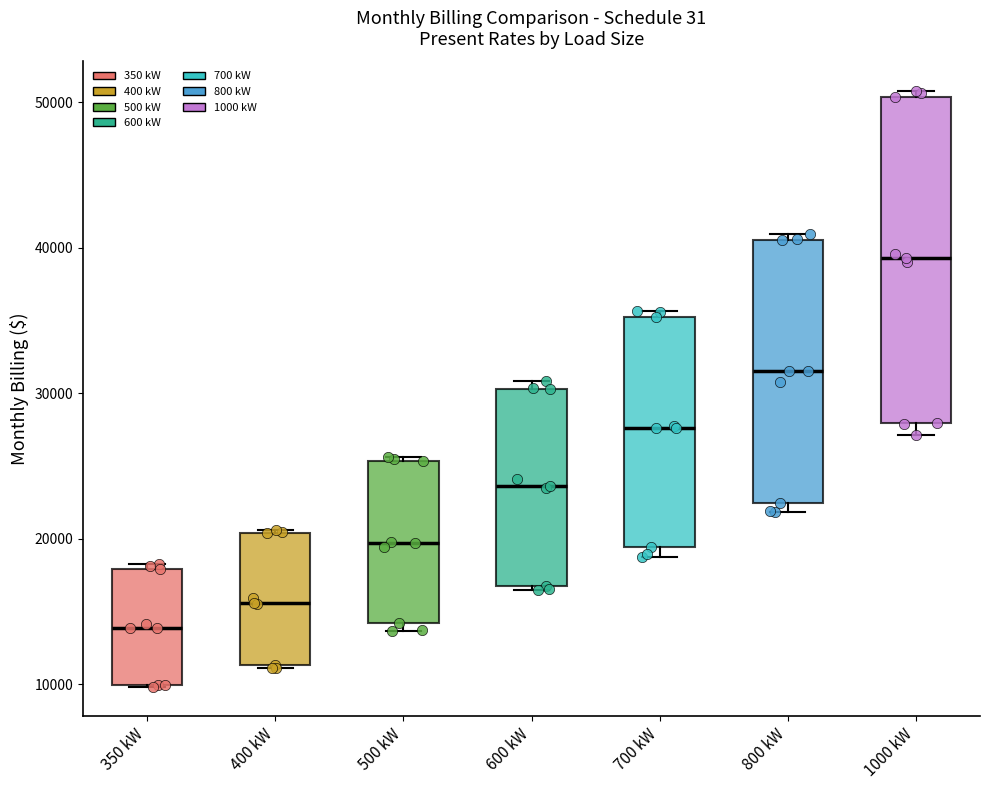

Which box is the tallest, from its lower edge to its upper edge?

1000 kW